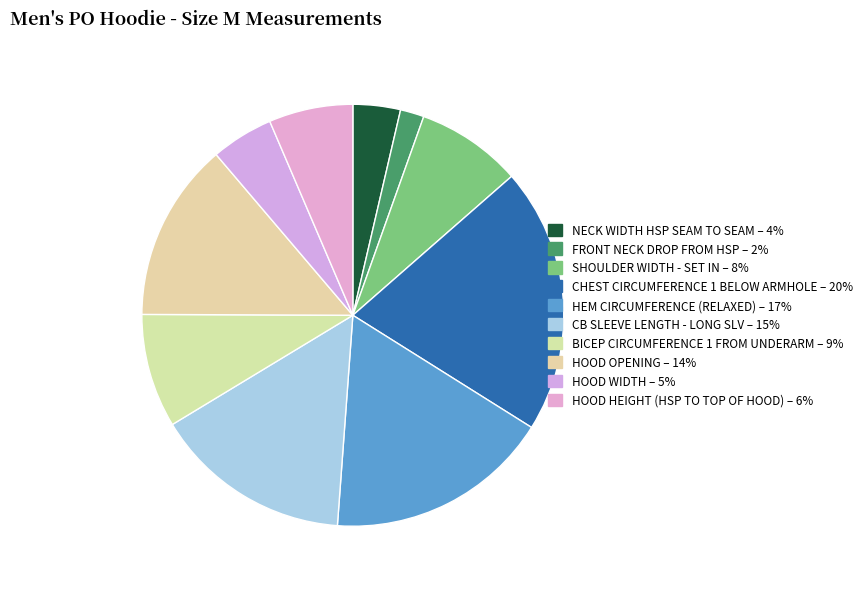

Rank the categories by value from highest to lowest.

CHEST CIRCUMFERENCE 1 BELOW ARMHOLE, HEM CIRCUMFERENCE (RELAXED), CB SLEEVE LENGTH - LONG SLV, HOOD OPENING, BICEP CIRCUMFERENCE 1 FROM UNDERARM, SHOULDER WIDTH - SET IN, HOOD HEIGHT (HSP TO TOP OF HOOD), HOOD WIDTH, NECK WIDTH HSP SEAM TO SEAM, FRONT NECK DROP FROM HSP